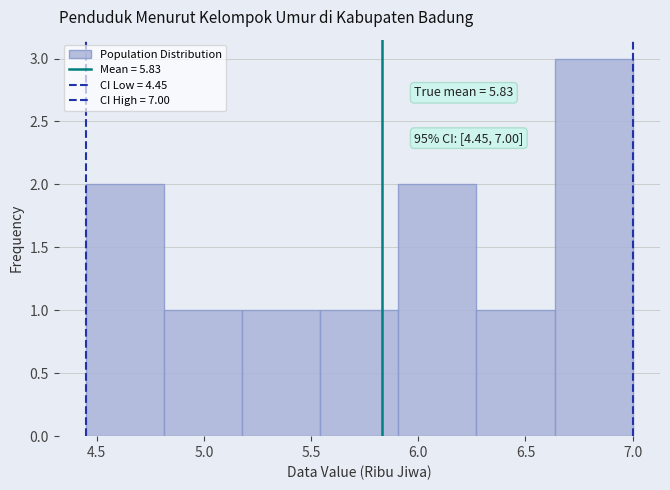

Over which range of the x-axis is the bar tallest?

6.65 to 7.00